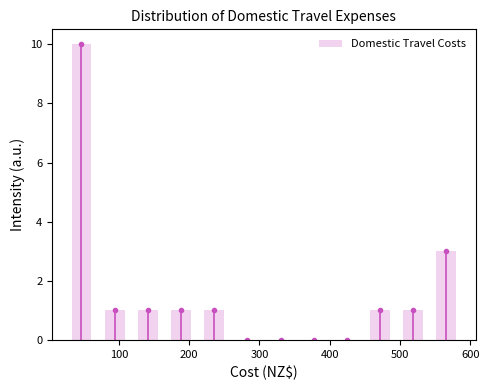

What is the height of the bar covering 210 to 260 on the x-axis? Neither the bar edges nor the heights are printed on the chart, so give them approximately, as read against the axes.

1